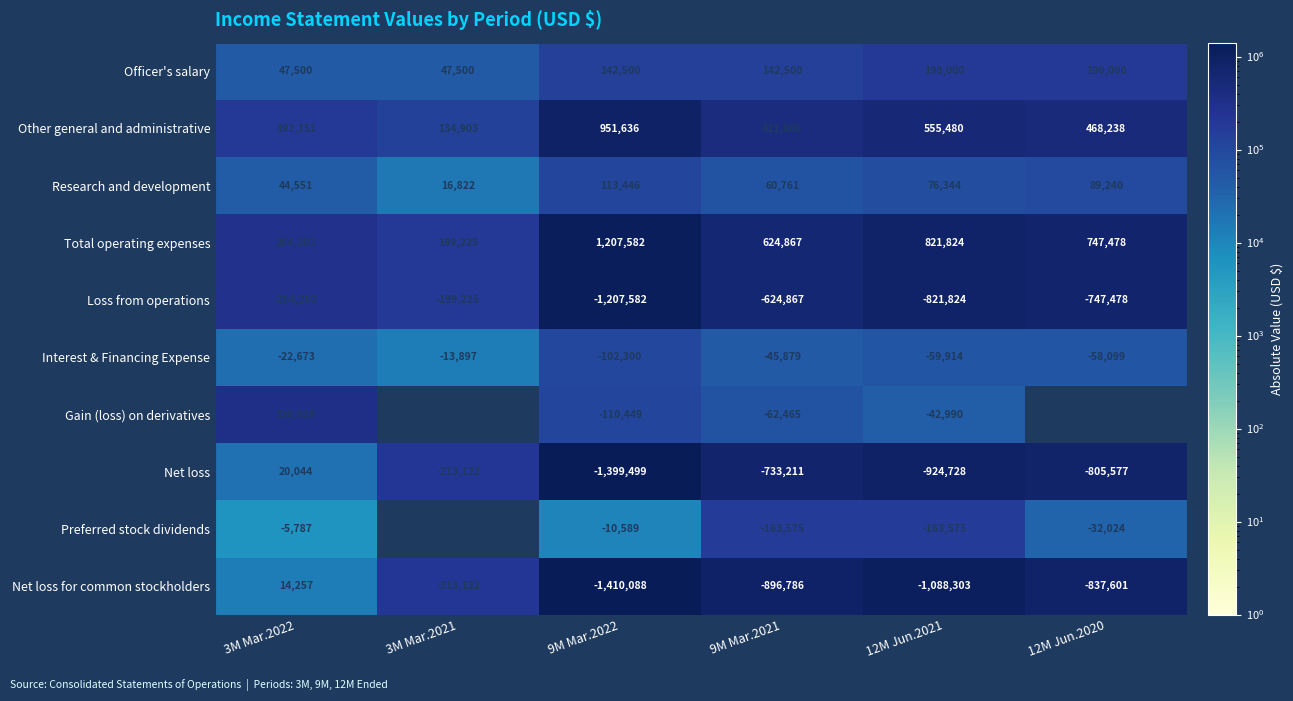

Is the value of Total operating expenses at 3M Mar.2021 greater than the value of Interest & Financing Expense at 3M Mar.2022?

Yes